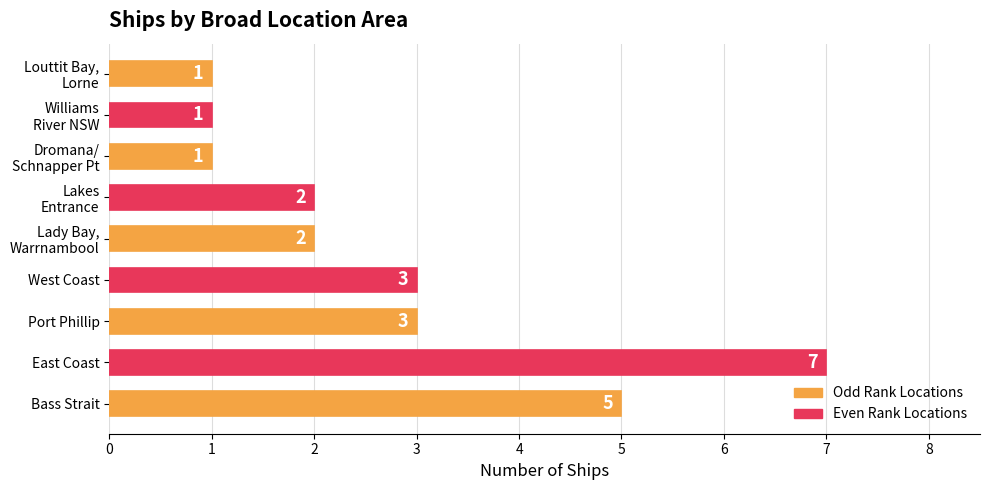

Reading bottom to top, transcribe all the data shown in this chart.

5	7	3	3	2	2	1	1	1